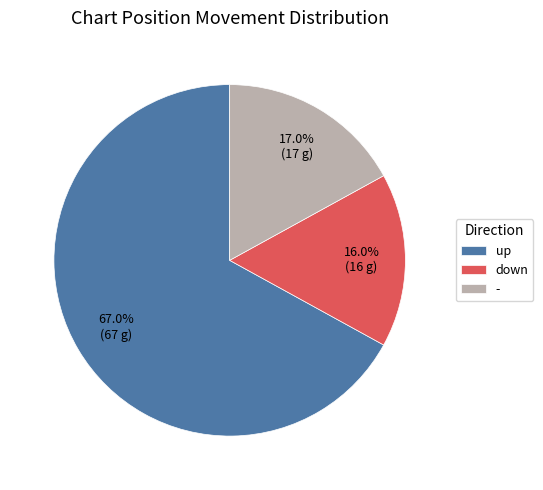

Which category accounts for the majority?

up